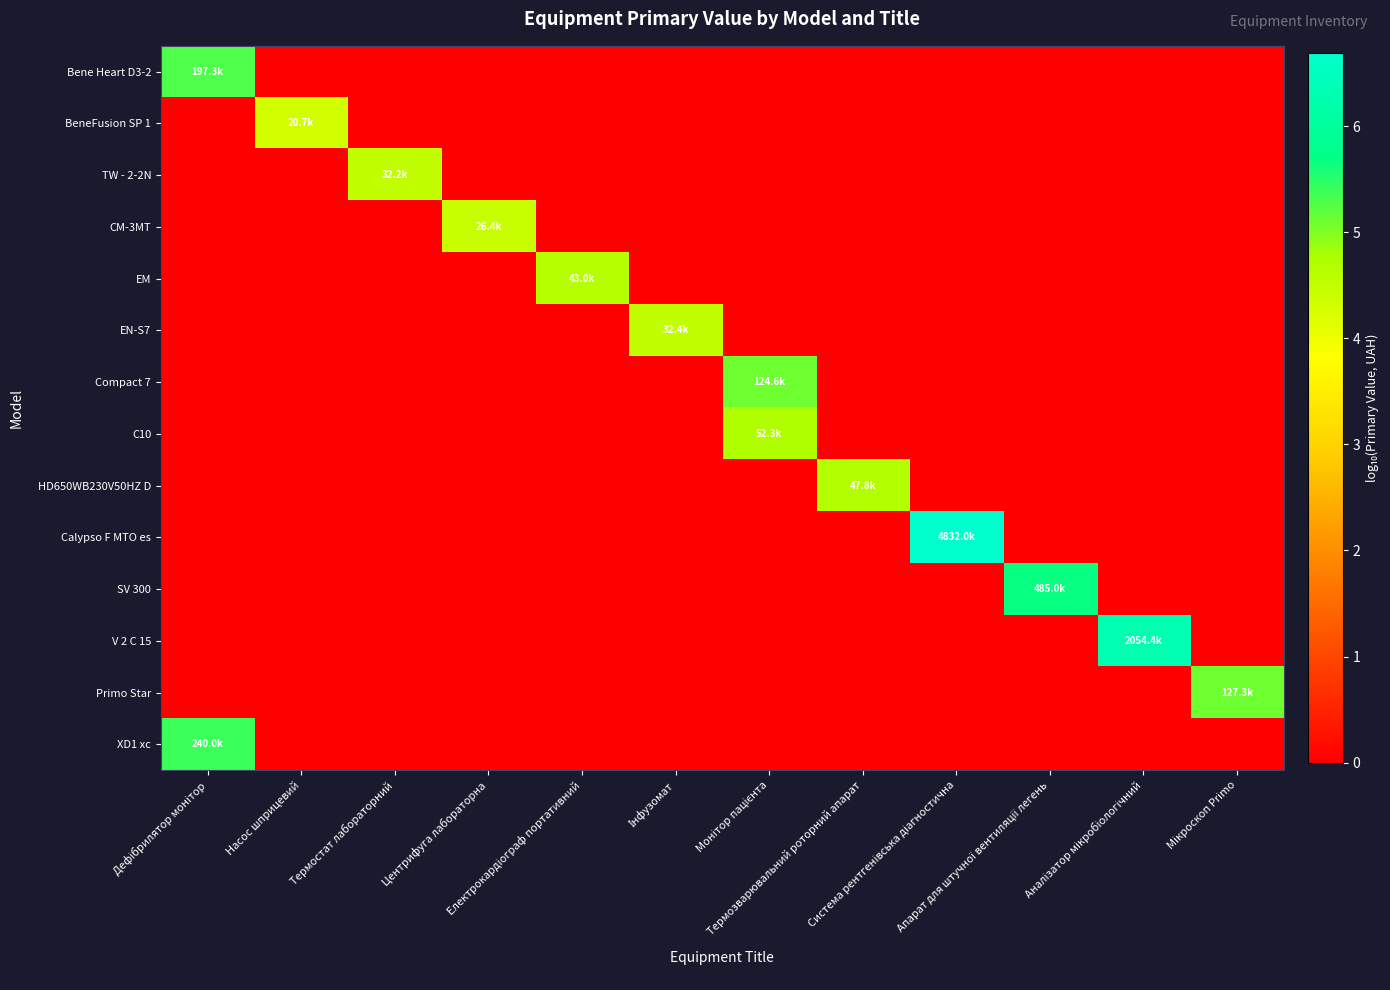

At which category does the chart reach its minimum across all series?

Насос шприцевий